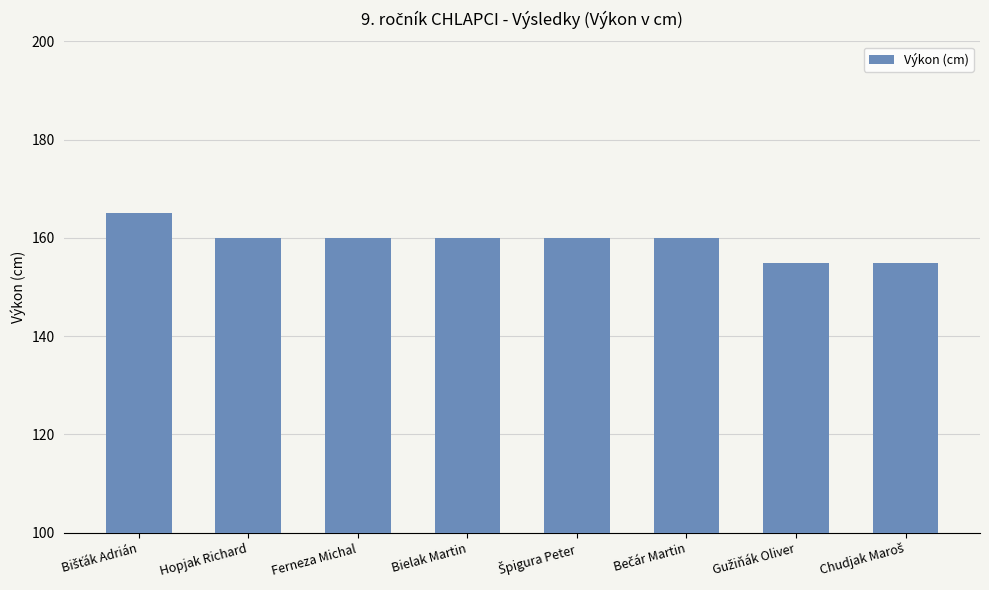

The value at Hopjak Richard is 52. True or false?

False